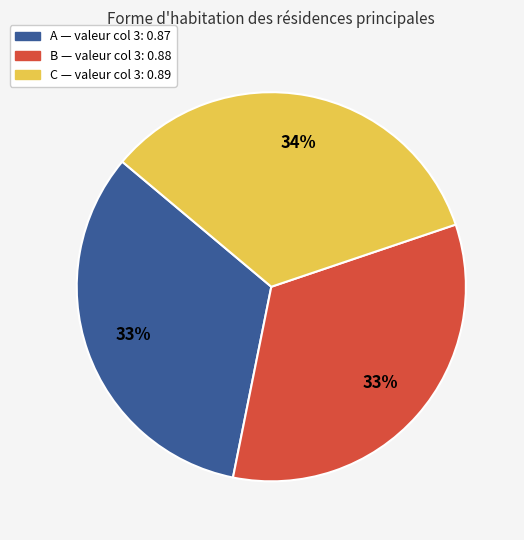

Do B — valeur col 3: 0.88 and A — valeur col 3: 0.87 together represent more than half of the pie?

Yes